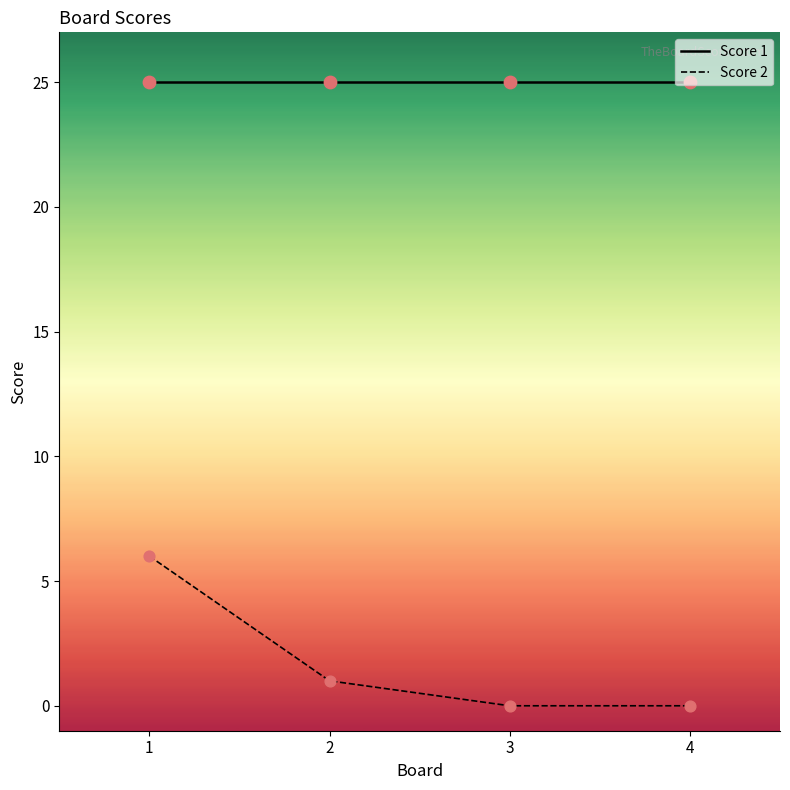

Which series has the widest spread of values?

Score 2